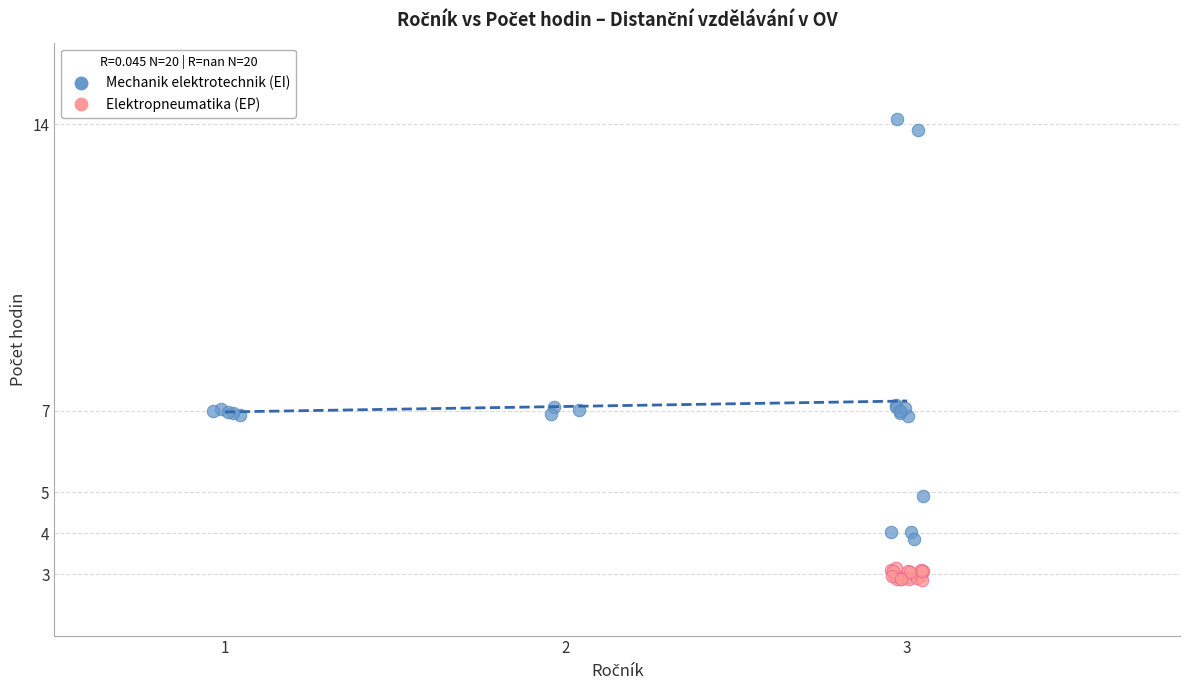

Which series reaches the maximum Y coordinate?

Mechanik elektrotechnik (EI)